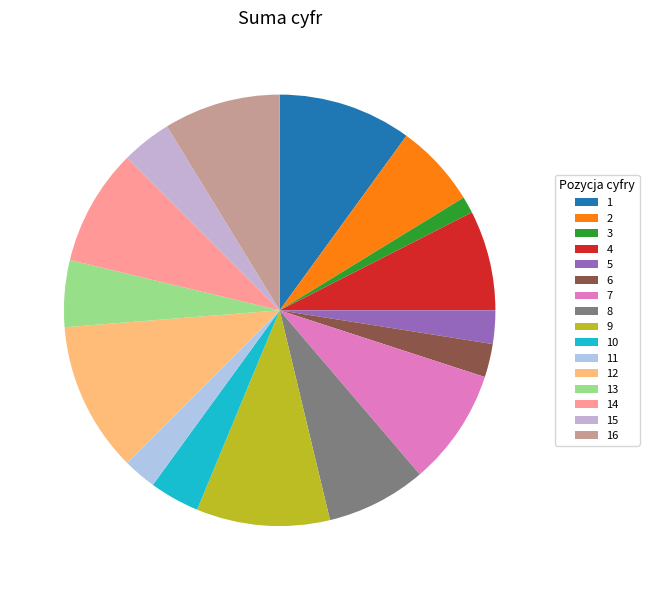

What is the total percentage of 6 and 5?

5.0%